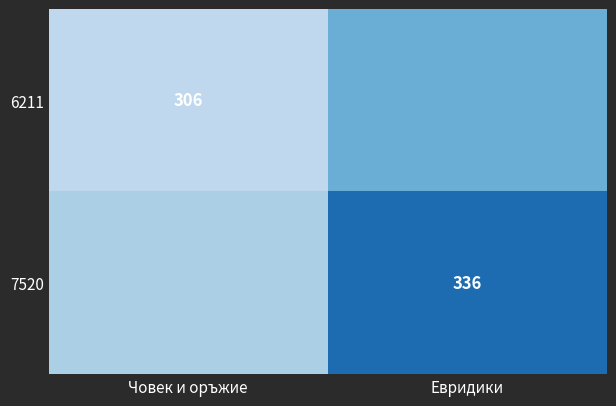

True or false: 6211 has a value of 306 at Човек и оръжие.

True